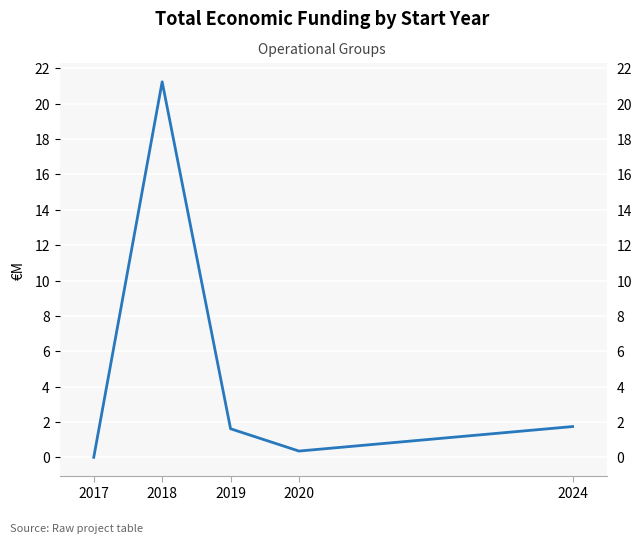

What is the maximum value shown in the chart?

21.2